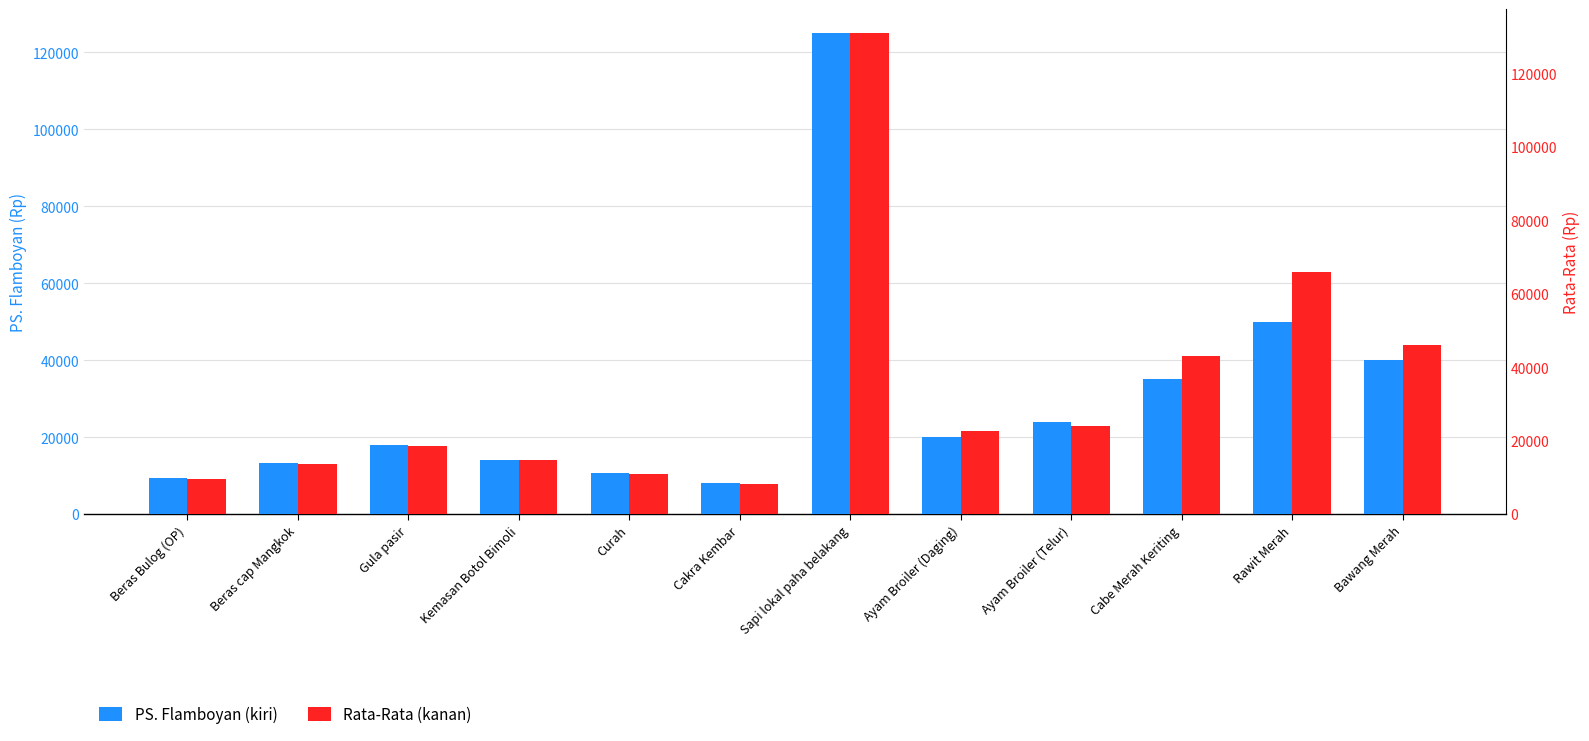

How many data points does each series have?

12